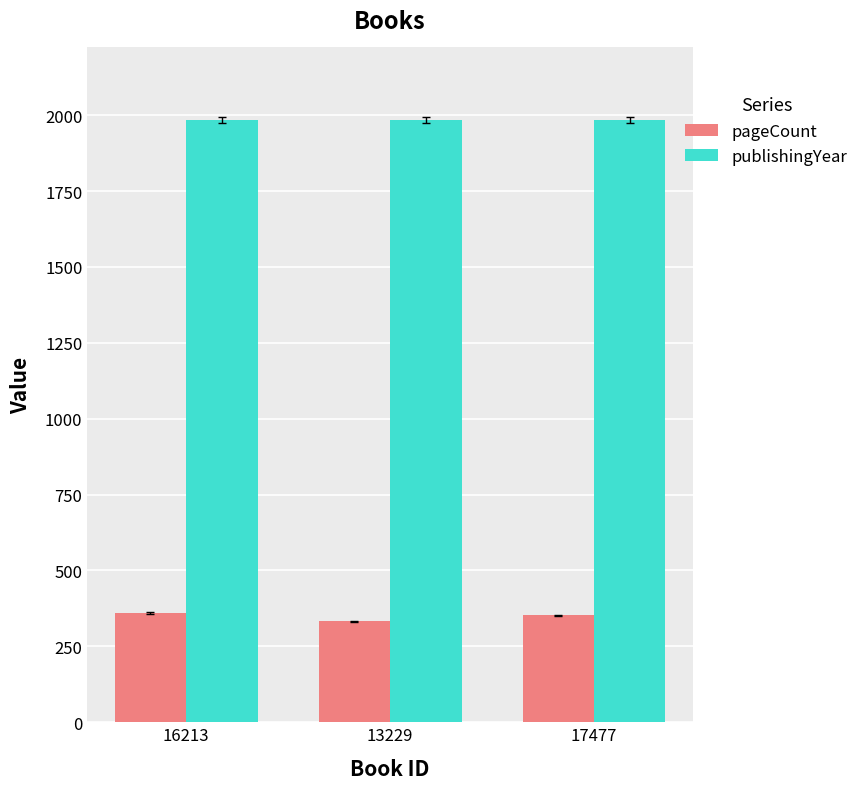

Does the chart contain any negative values?

No